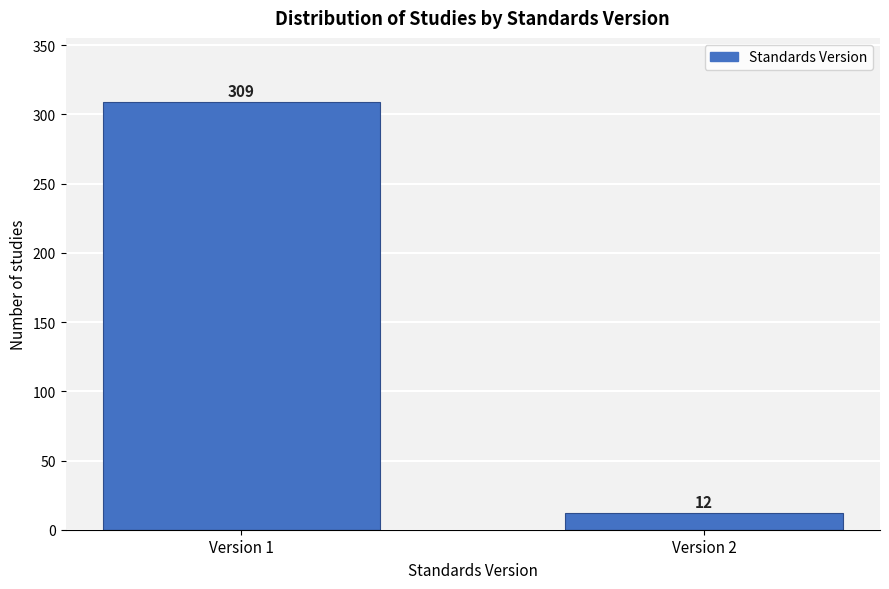

Reading left to right, extract all data points from this chart.

Version 1=309	Version 2=12